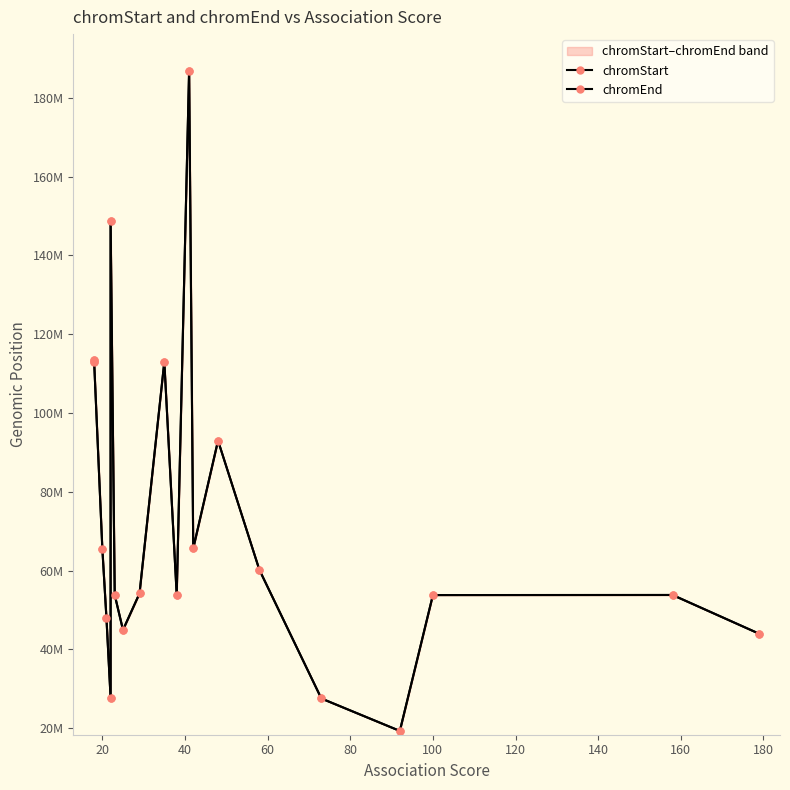

What is the difference between the second highest and minimum values in the chromStart series?

129558170